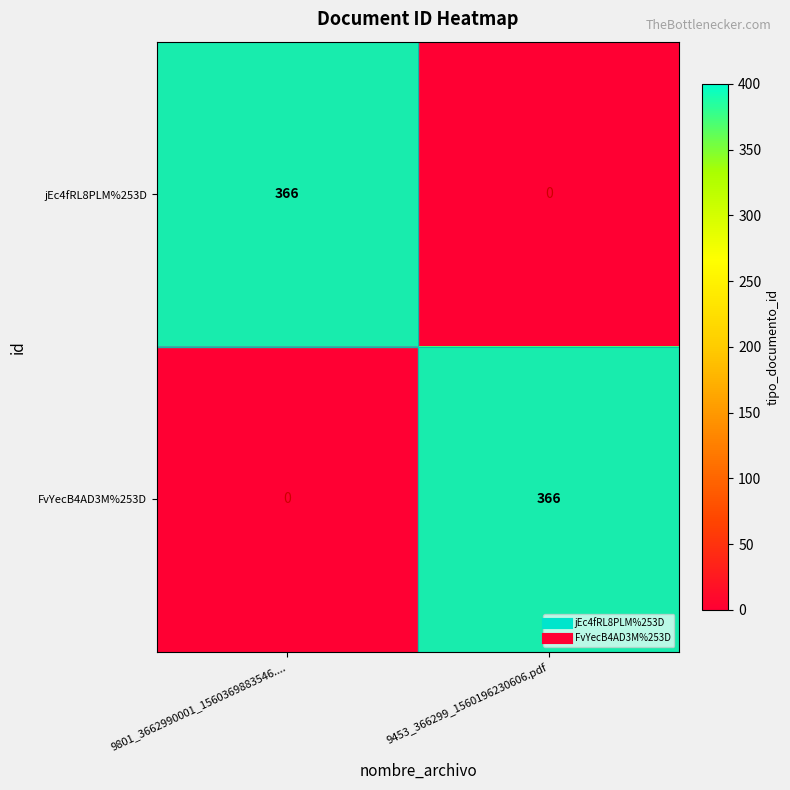

Count the number of categories in the chart.

2